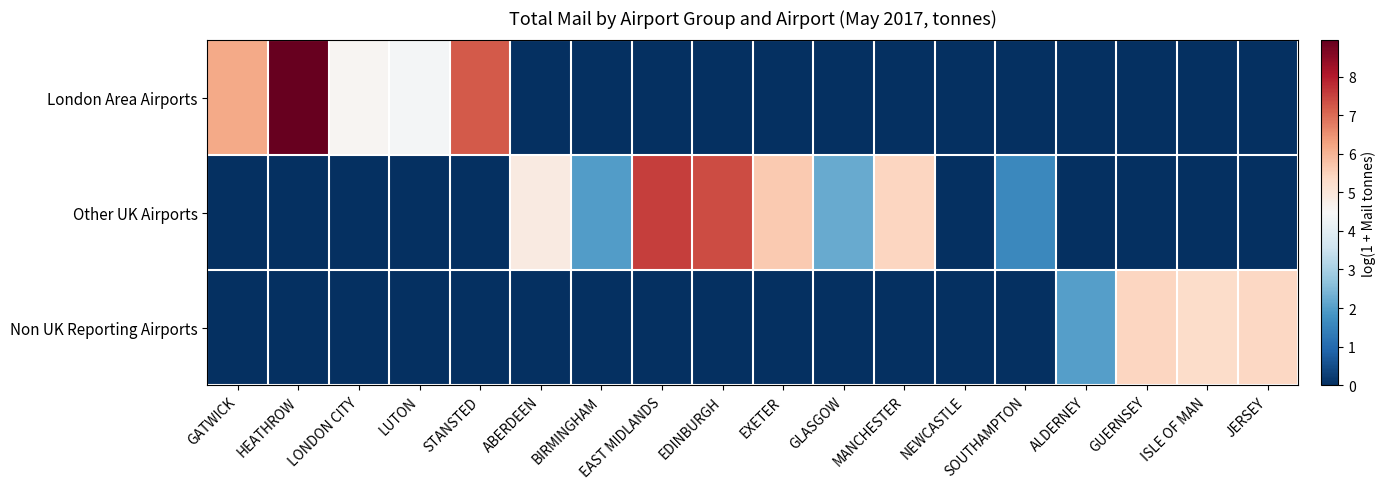

Rank the series by their maximum value, from highest to lowest.

London Area Airports, Other UK Airports, Non UK Reporting Airports